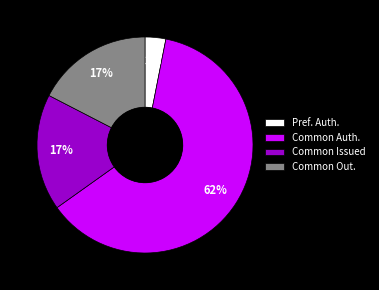

Approximately how many times larger is the value at Common Out. compared to Common Issued?

1.0